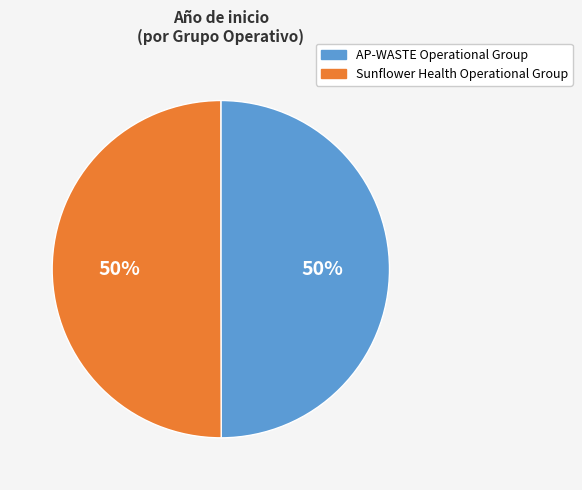

Combined, do AP-WASTE Operational Group and Sunflower Health Operational Group account for over 50%?

Yes